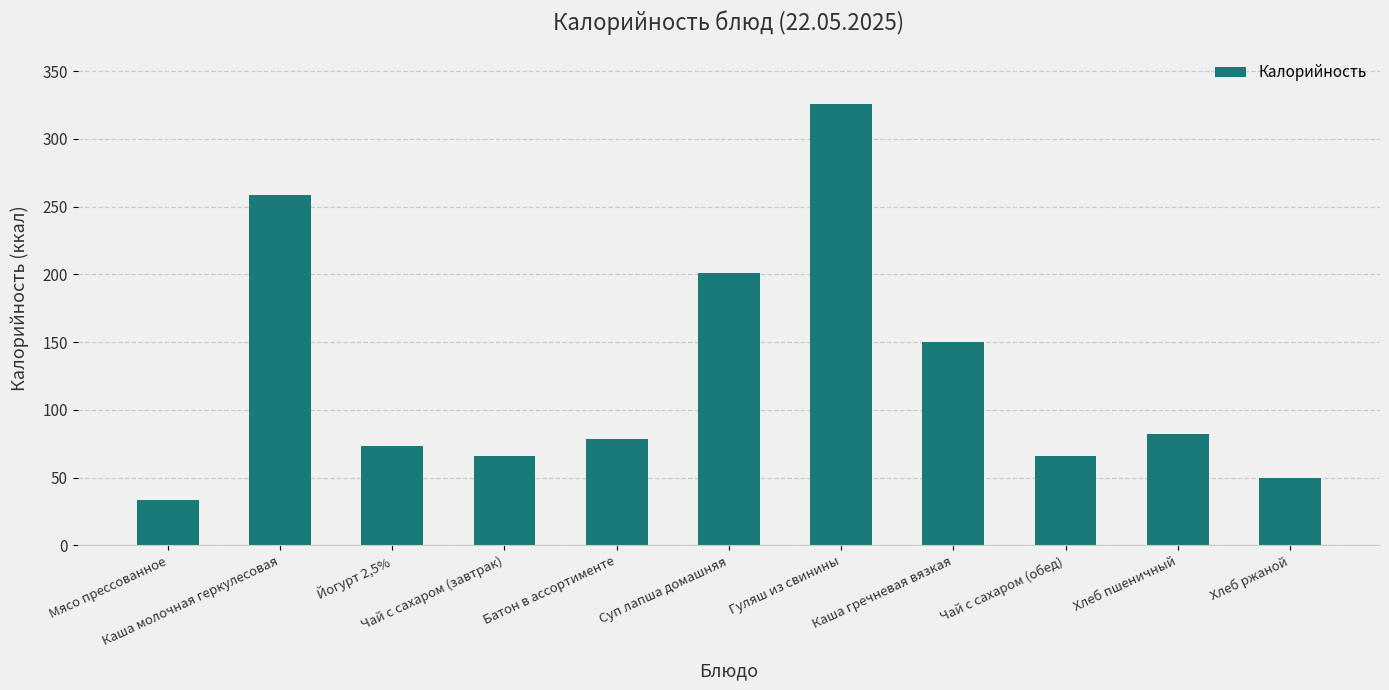

What is the greatest value displayed?

326.0